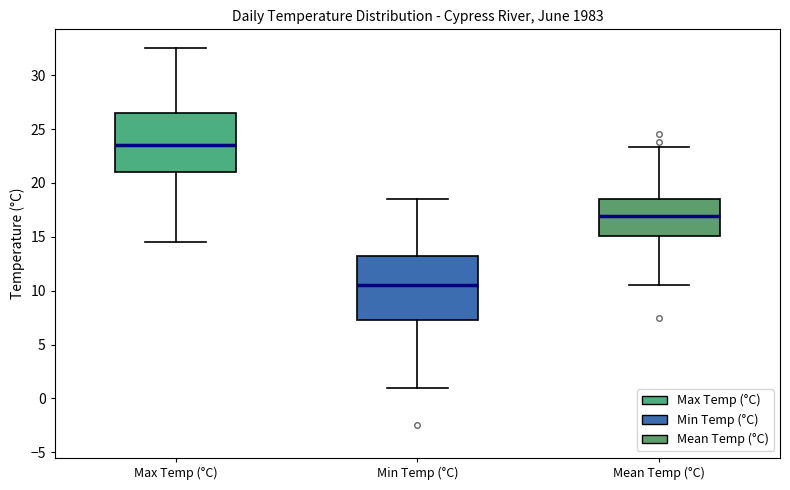

Which box's median line is the lowest?

Min Temp (°C)